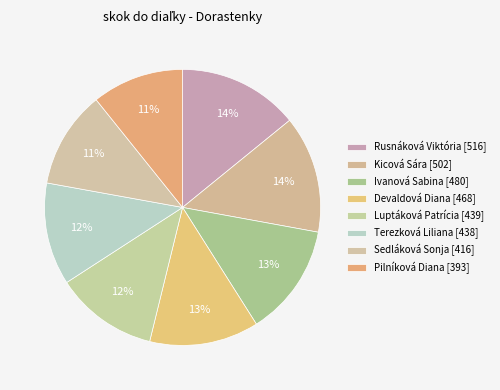

Which slice is the largest?

Rusnáková Viktória